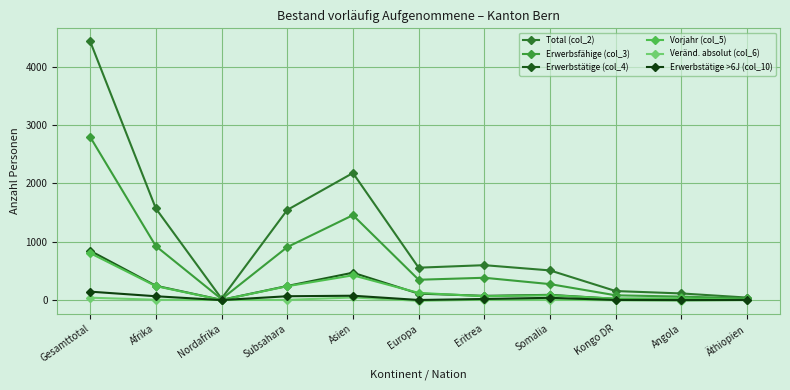

How many lines are shown in the chart?

6